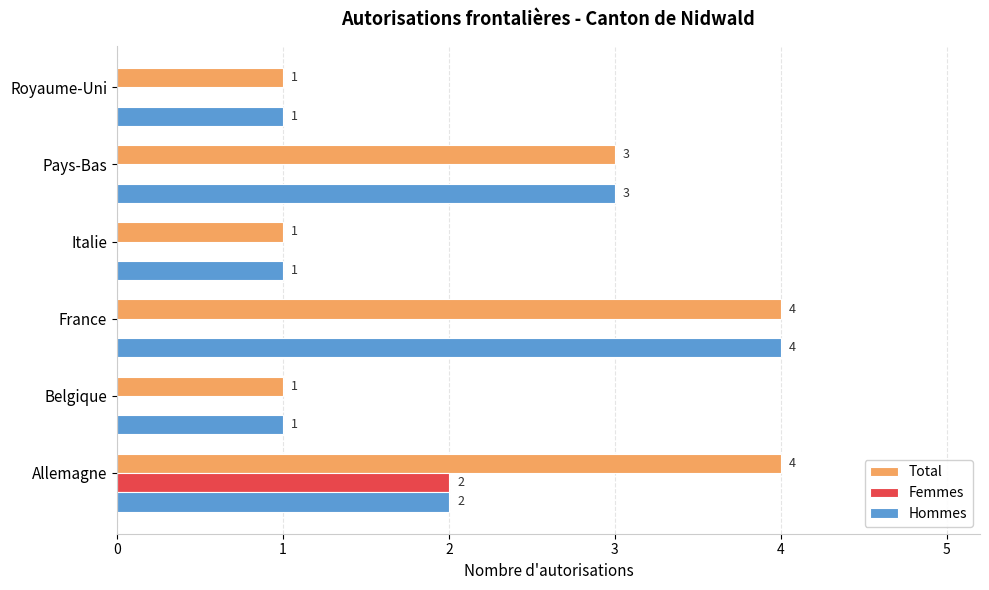

What are all the series names shown in the legend?

Total, Femmes, Hommes